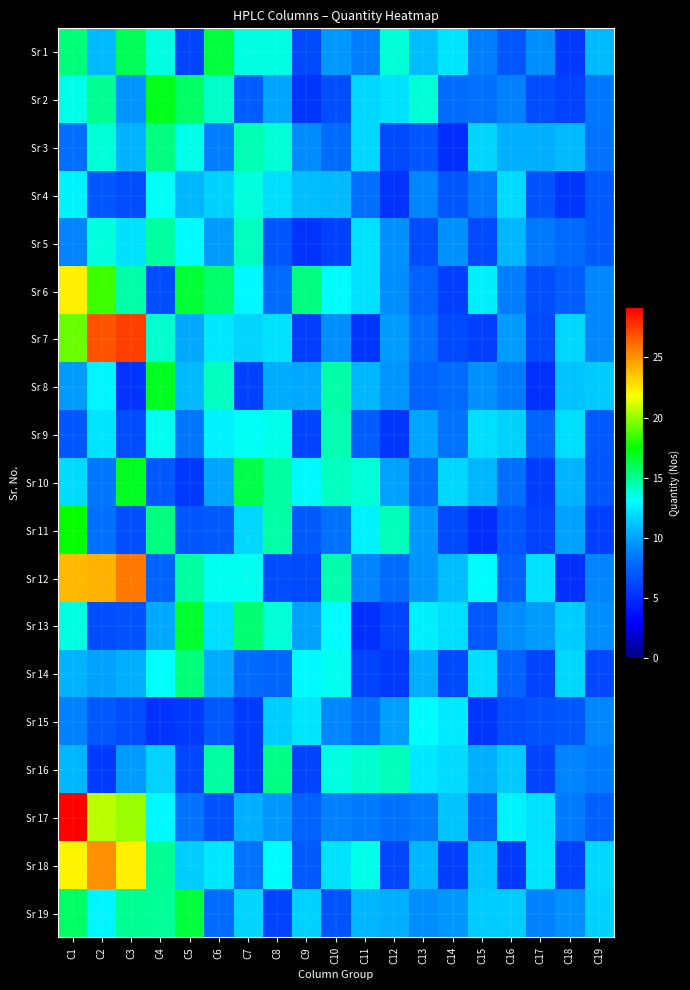

What is the smallest value displayed?

5.1